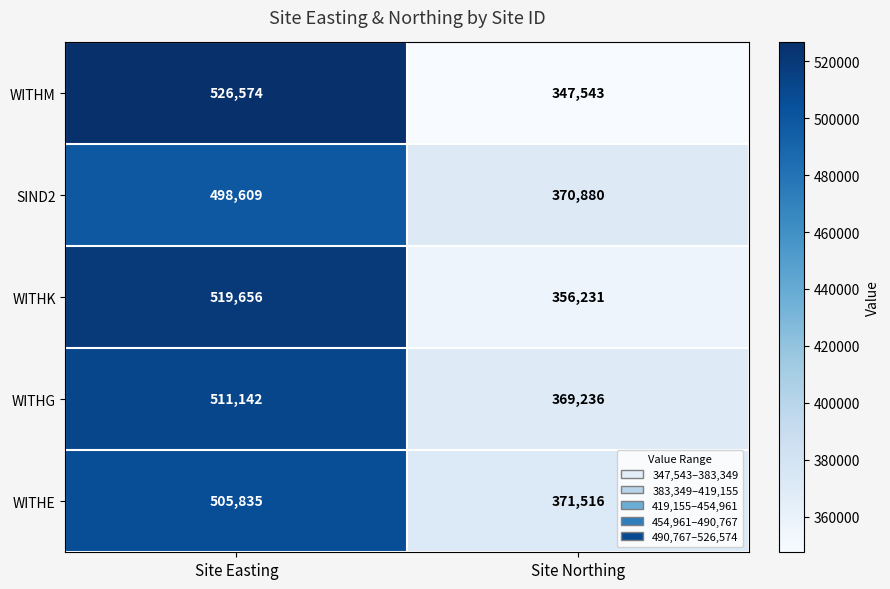

What is the minimum value shown in the chart?

347543